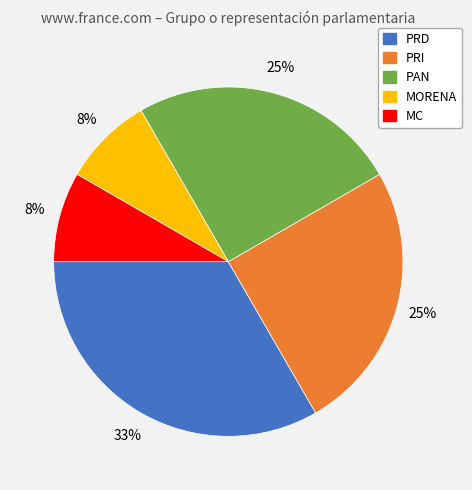

What percentage is the MC slice, to the nearest percent?

8%